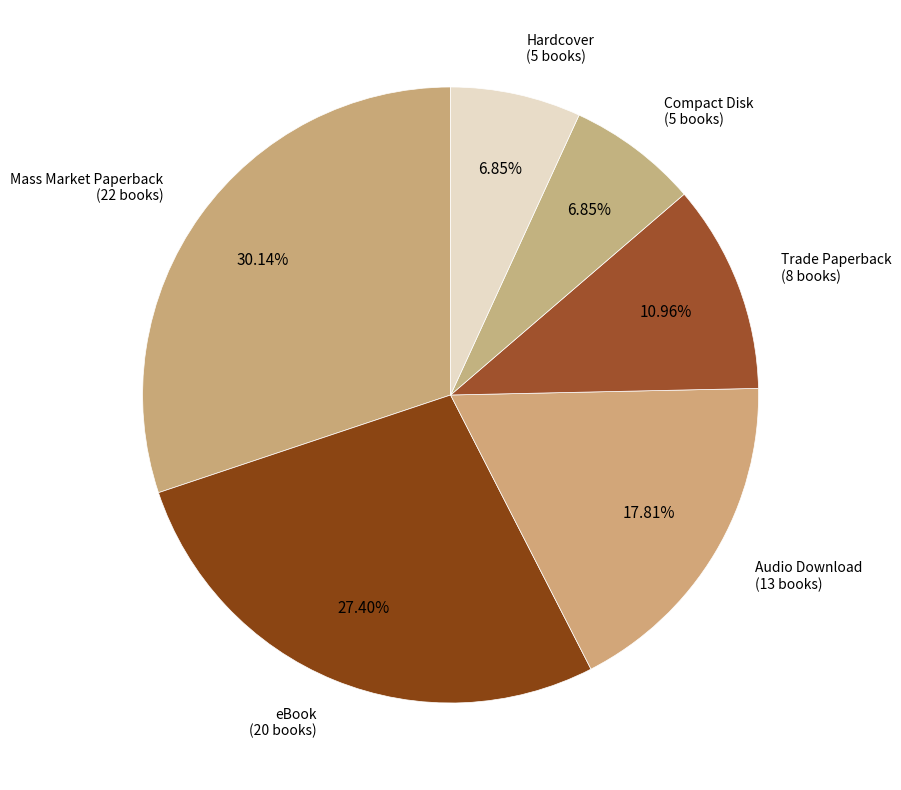

Approximately how many times larger is the value at Trade Paperback compared to Audio Download?

0.6